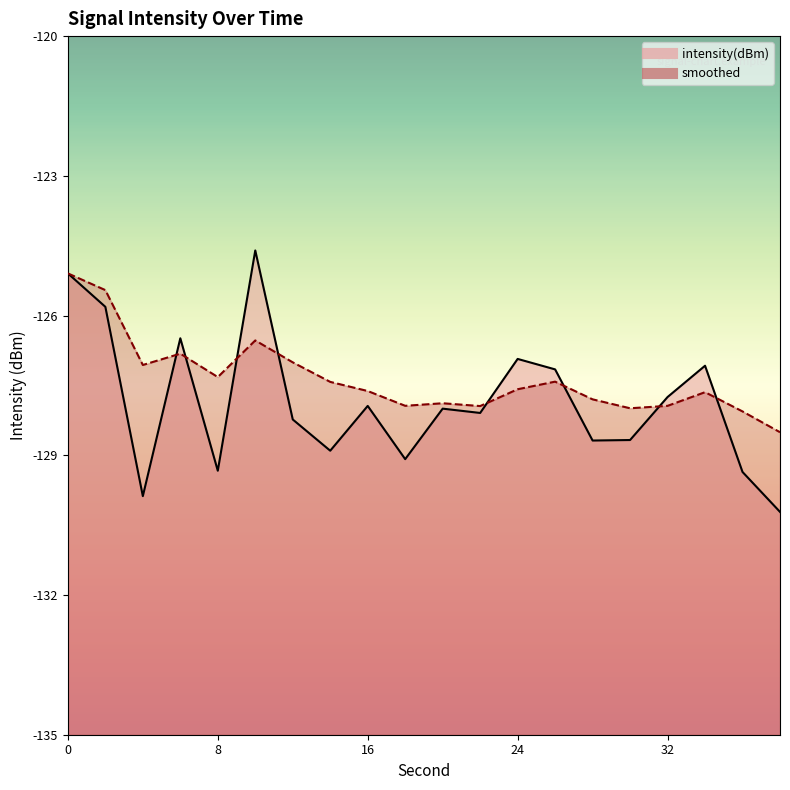

How many lines are shown in the chart?

2